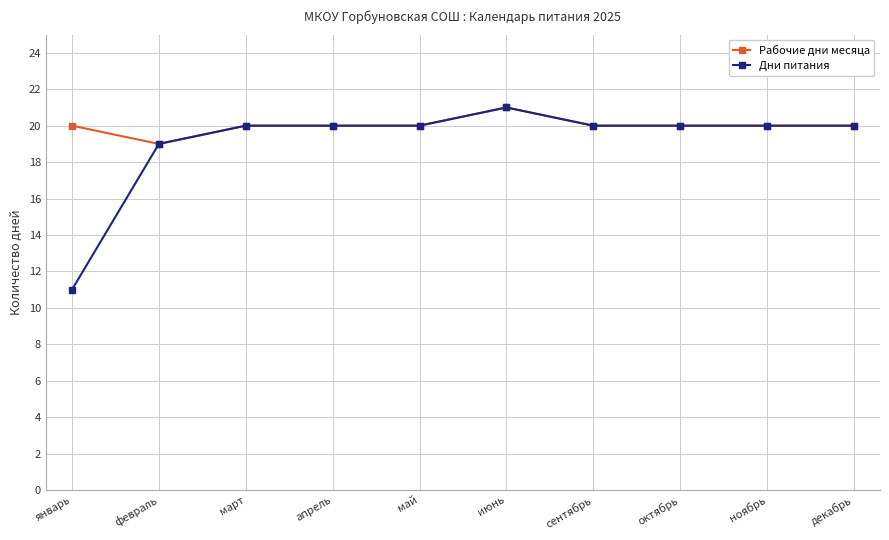

The value of Рабочие дни месяца at март is 20. True or false?

True